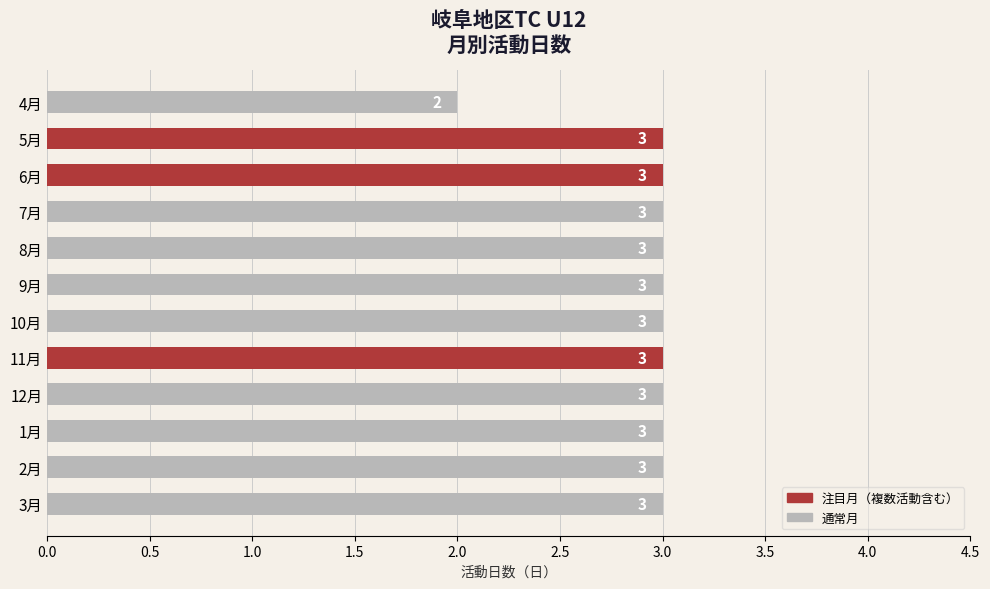

Read the value at 8月.

3